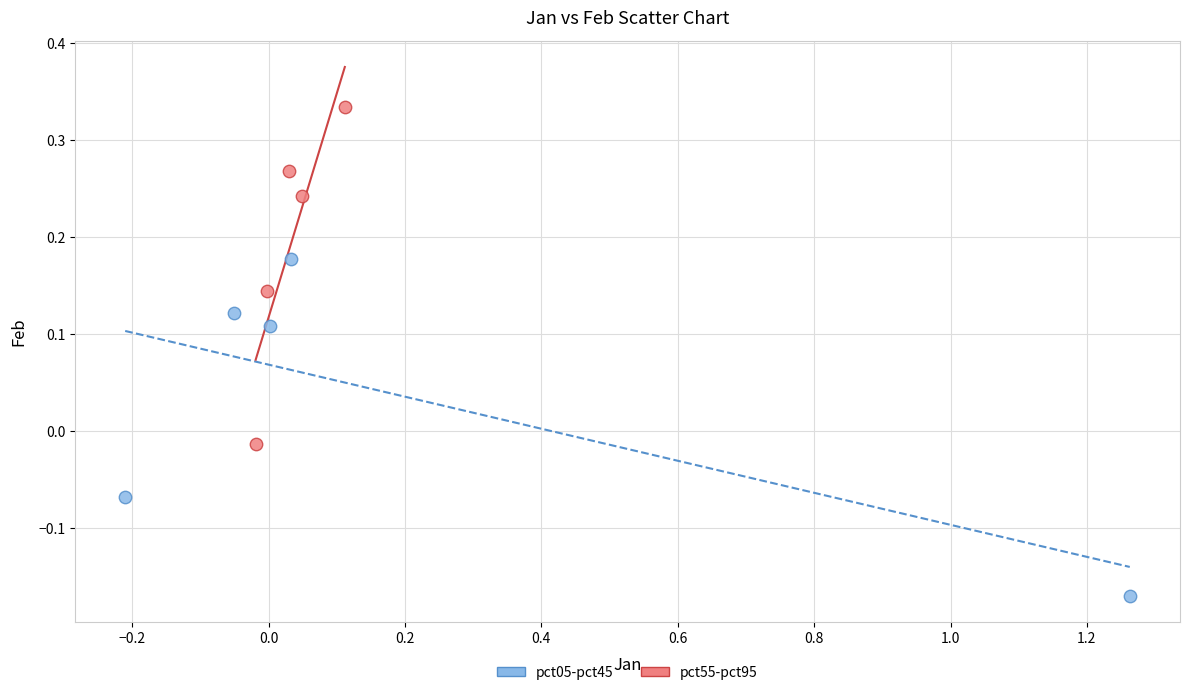

Which series contains the lowest Y value?

pct05-pct45